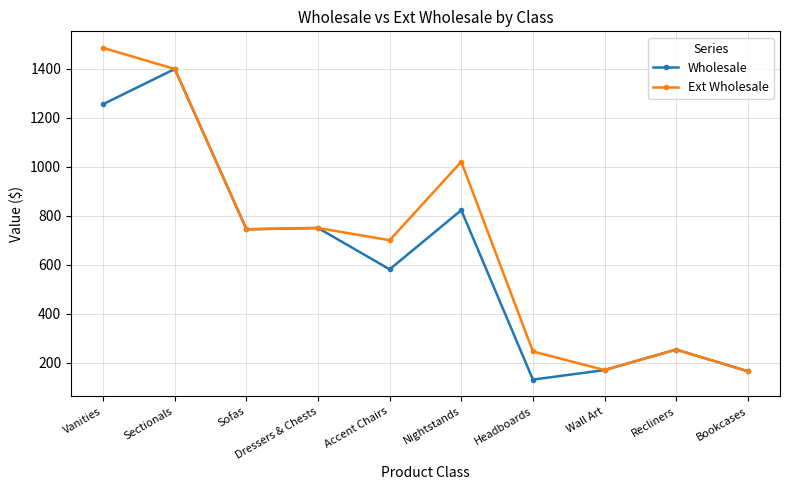

What is the label of the 9th point from the left?

Recliners